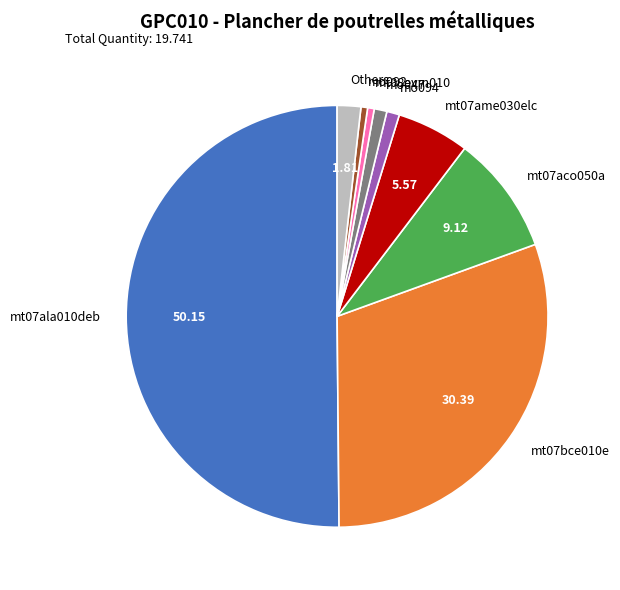

Between mt07ame030elc and mo092, which is larger?

mt07ame030elc